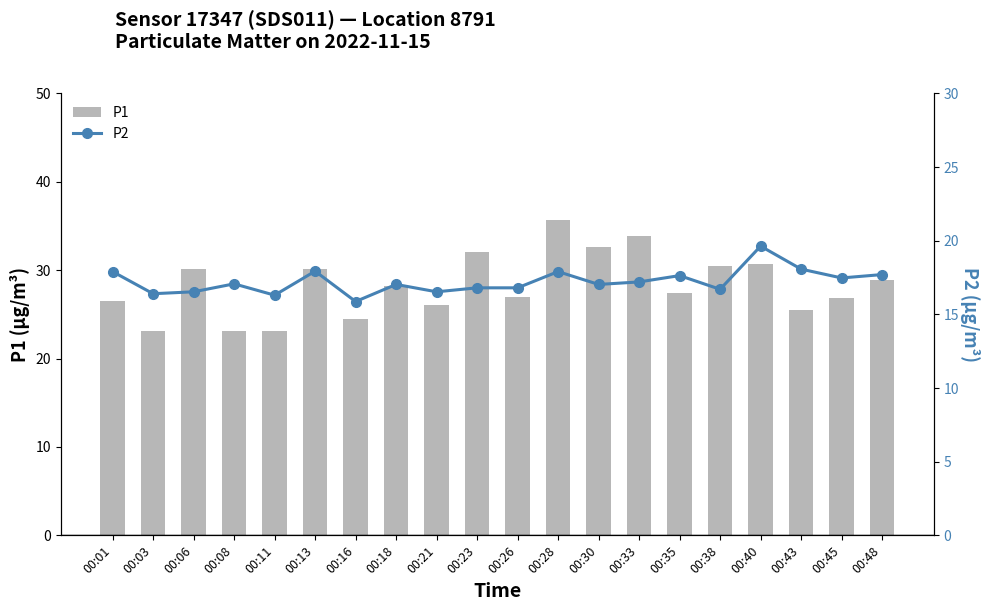

Reading right to left, transcribe all the data shown in this chart.

P1: 28.9	26.8	25.5	30.7	30.4	27.4	33.9	32.7	35.6	27.0	32.1	26.1	28.2	24.5	30.2	23.2	23.1	30.2	23.1	26.5
P2: 17.7	17.5	18.1	19.6	16.7	17.6	17.2	17.0	17.9	16.8	16.8	16.5	17.0	15.9	17.9	16.3	17.1	16.5	16.4	17.9